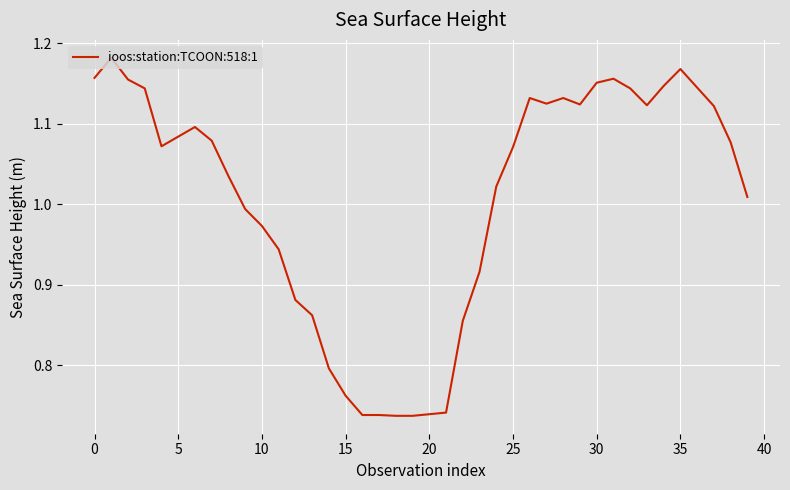

What is the difference between the maximum and minimum values?

0.4